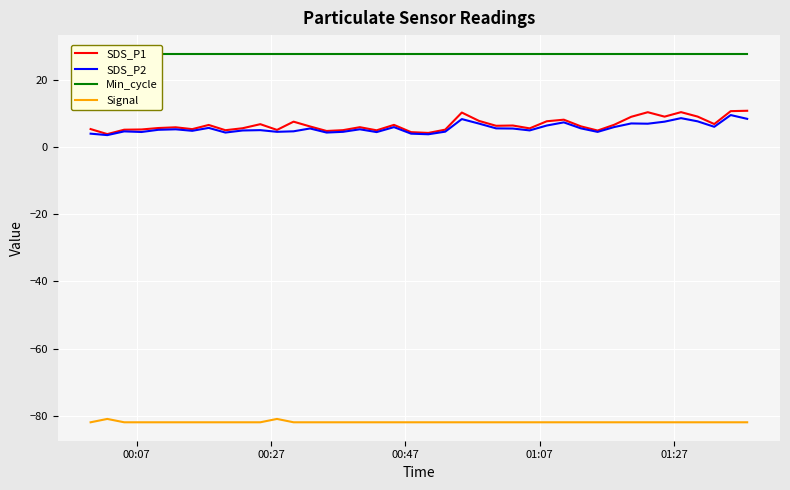

True or false: SDS_P1 and Signal intersect in this chart.

False